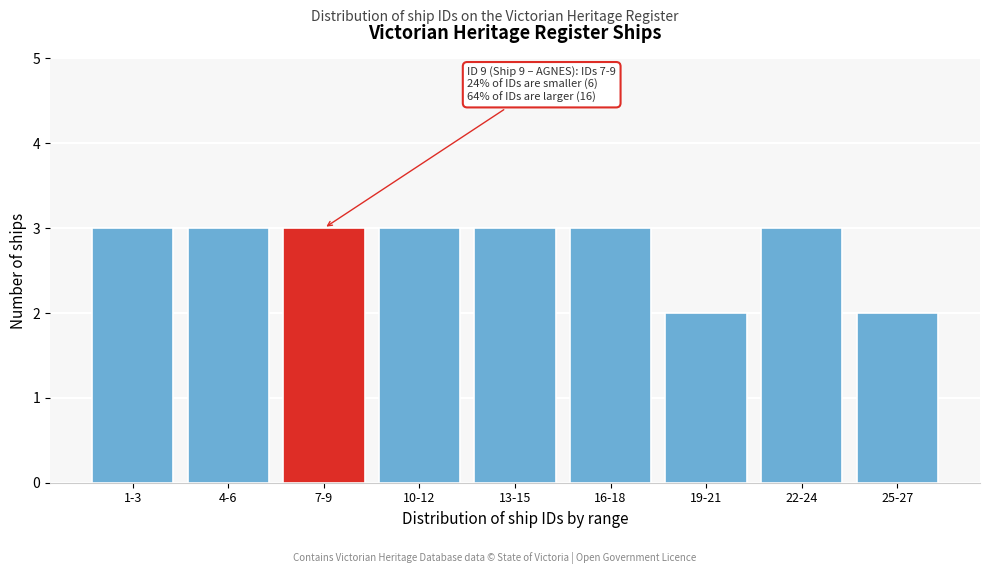

Reading left to right, transcribe all the data shown in this chart.

1-3=3	4-6=3	7-9=3	10-12=3	13-15=3	16-18=3	19-21=2	22-24=3	25-27=2